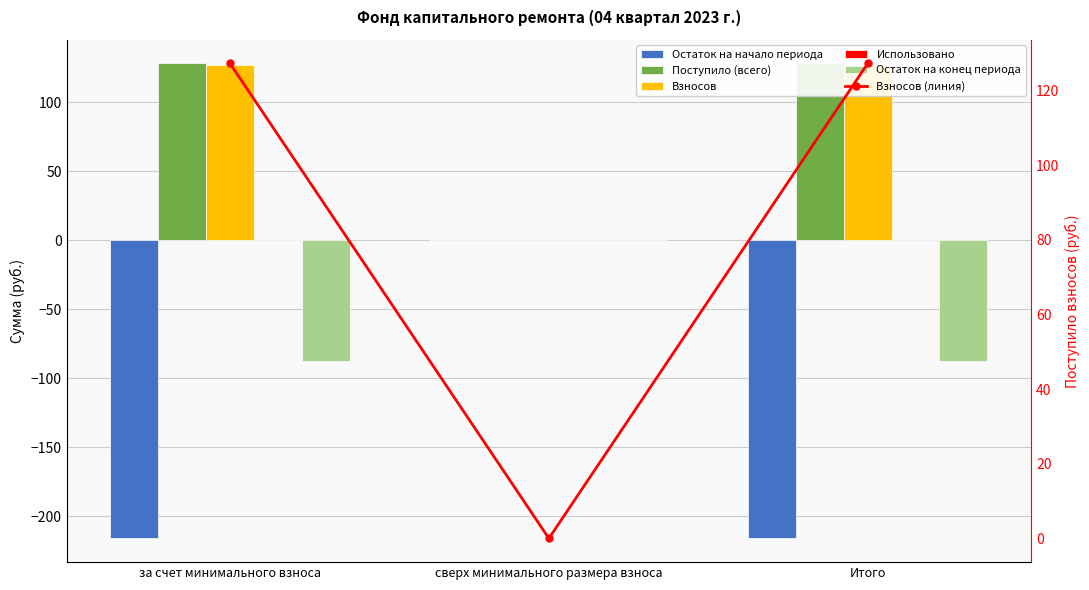

What position from the right is за счет минимального взноса?

3